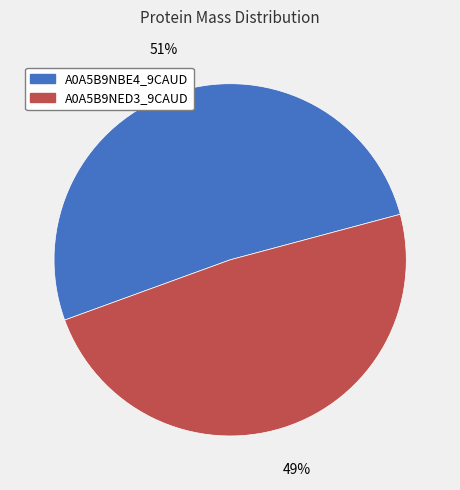

Is it true that A0A5B9NED3_9CAUD is 49% of the pie?

True